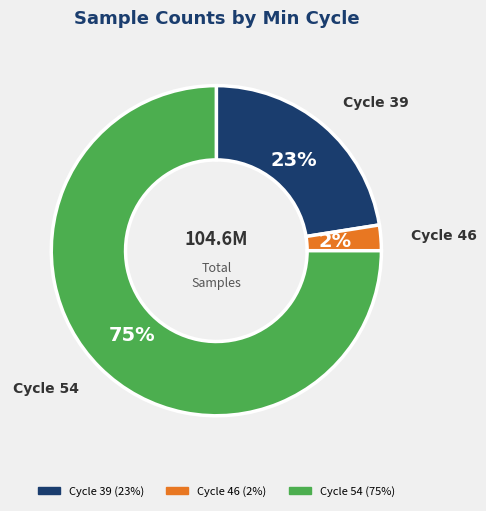

To the nearest percent, what is the average slice percentage?

33%